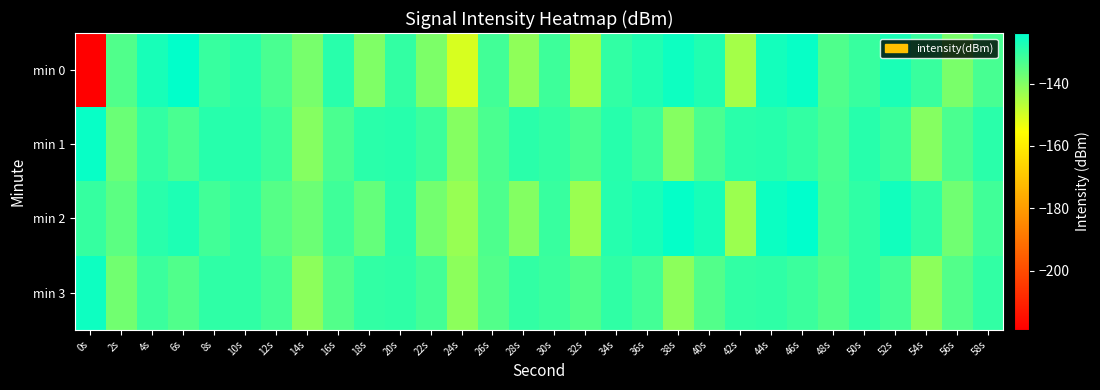

Count the number of categories in the chart.

30